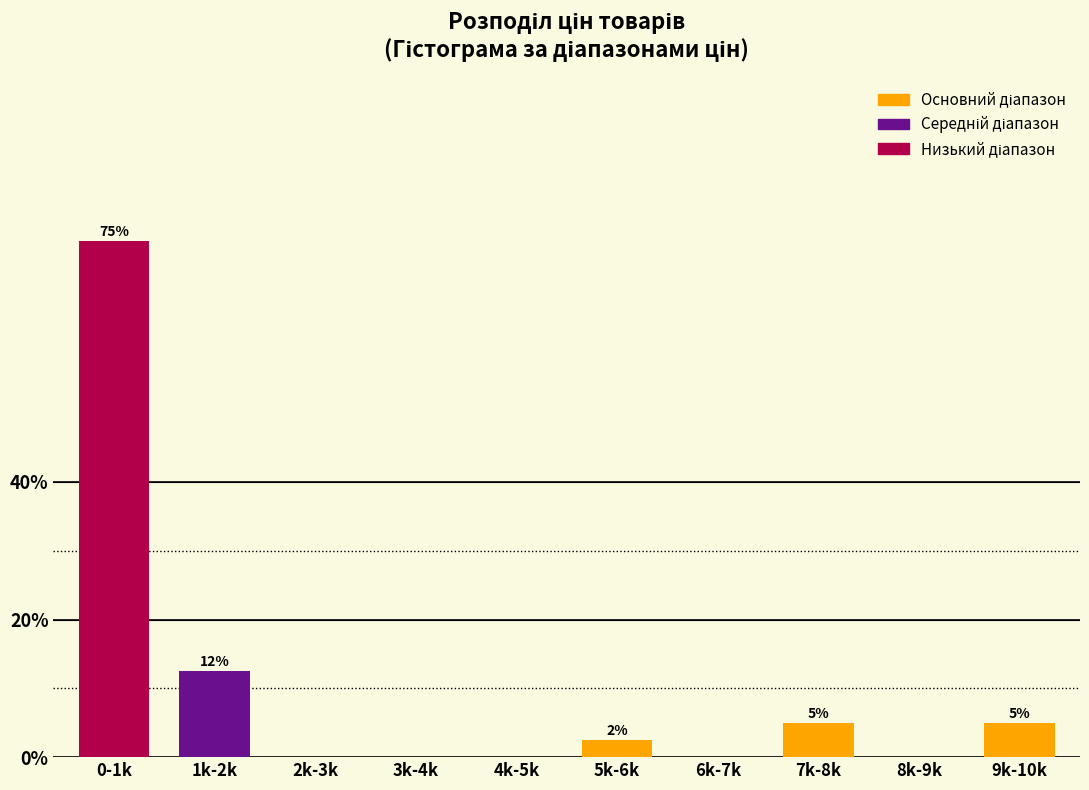

Read the value at 7k-8k.

5.0